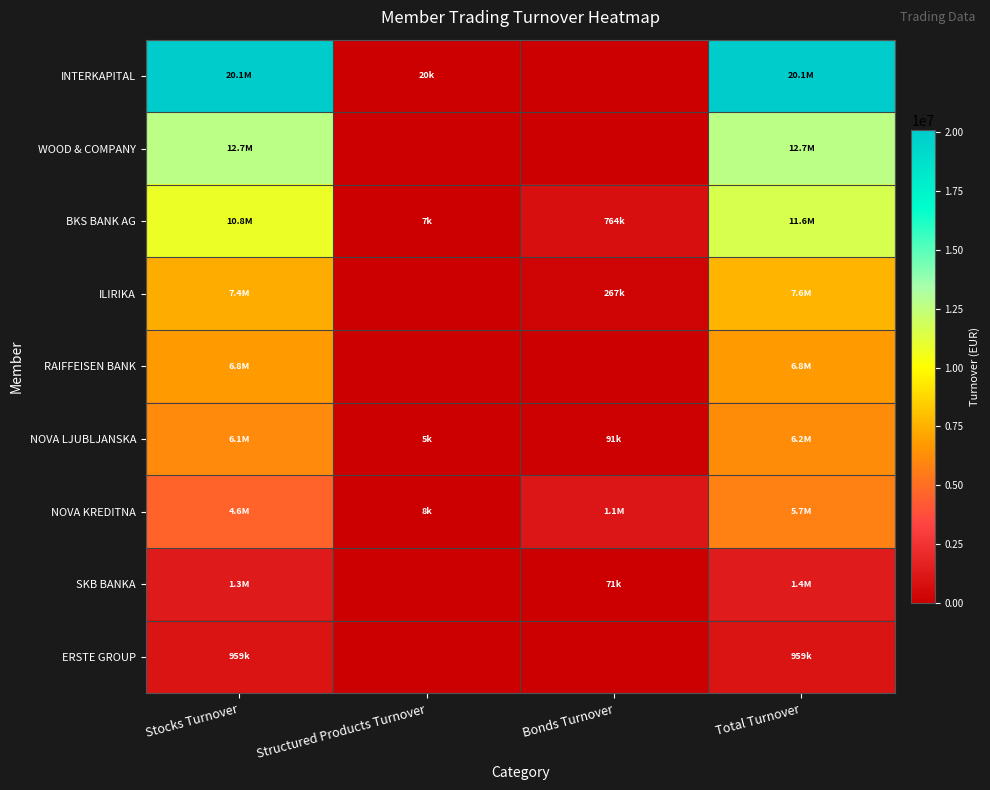

How many distinct data groups are displayed?

9